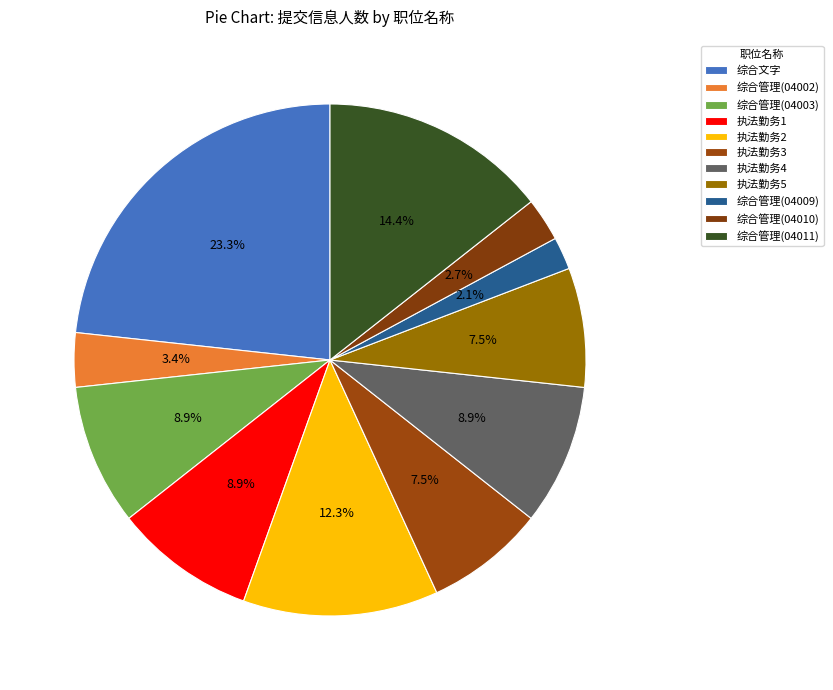

Which slice is the smallest?

综合管理(04009)